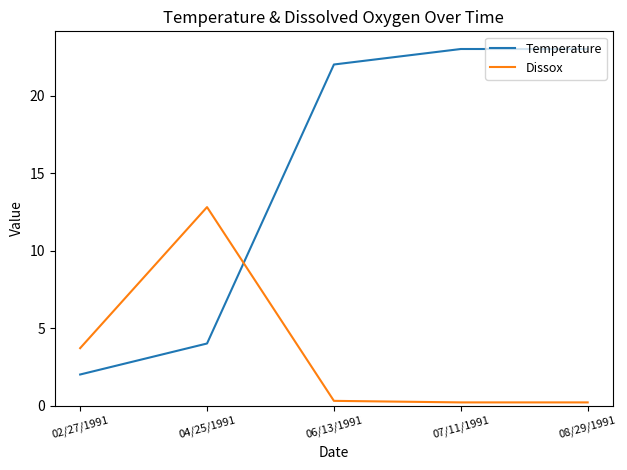

What is the difference between the highest and lowest values at 04/25/1991?

8.8